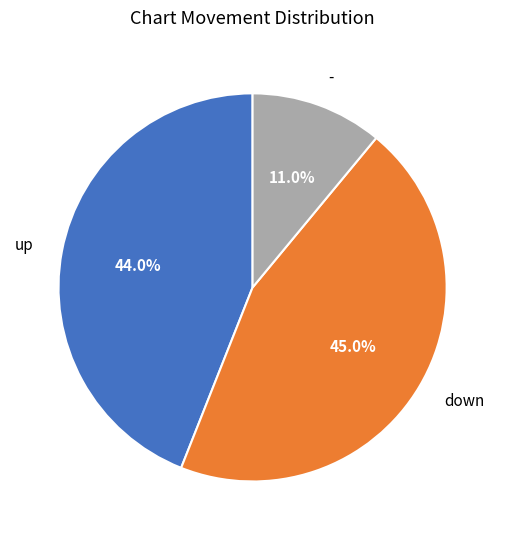

Approximately how many times larger is the value at down compared to -?

4.1